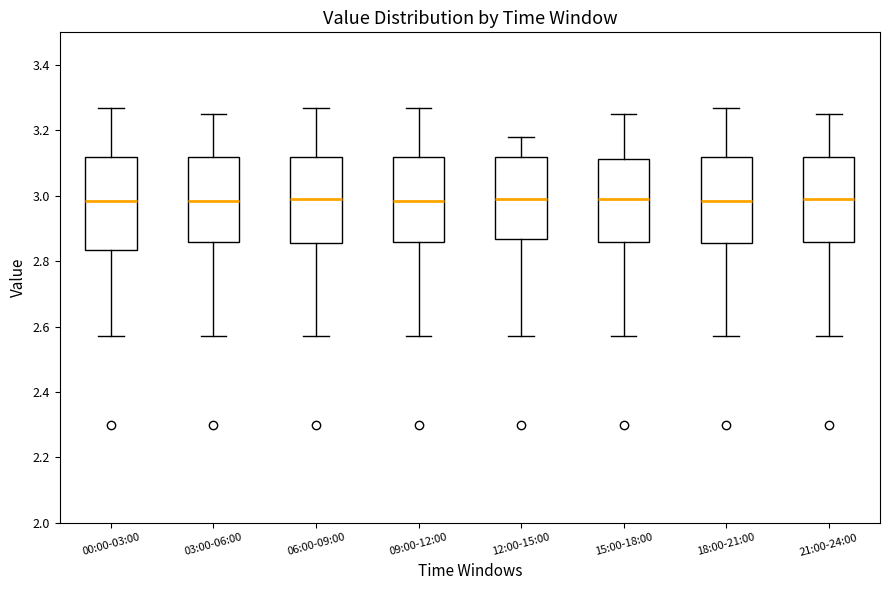

Which box is the tallest, from its lower edge to its upper edge?

00:00-03:00